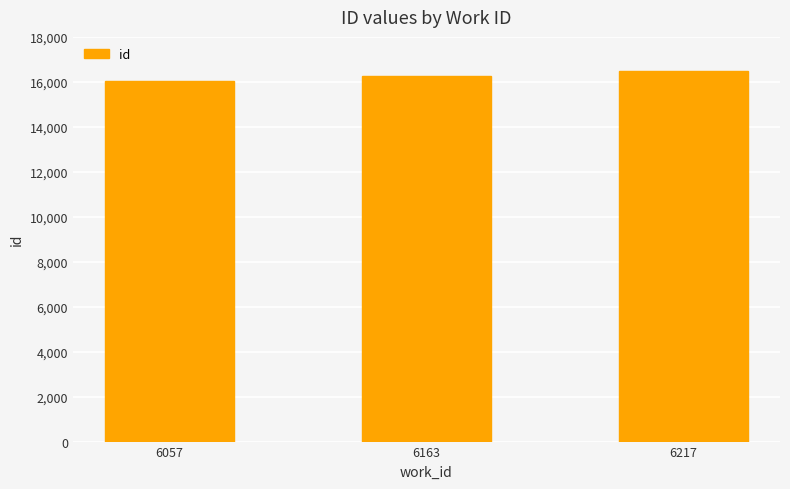

Where is the data nearest to the value 16269?

6163